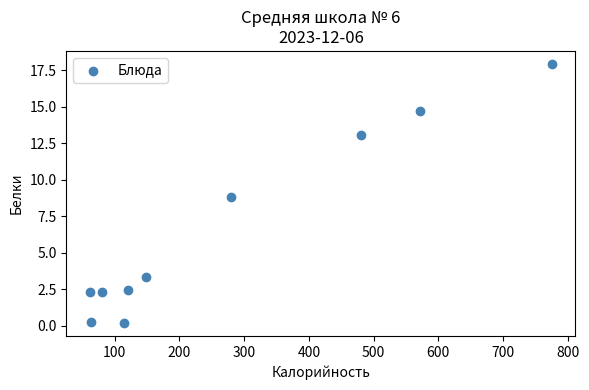

What is the average Y value?

6.5